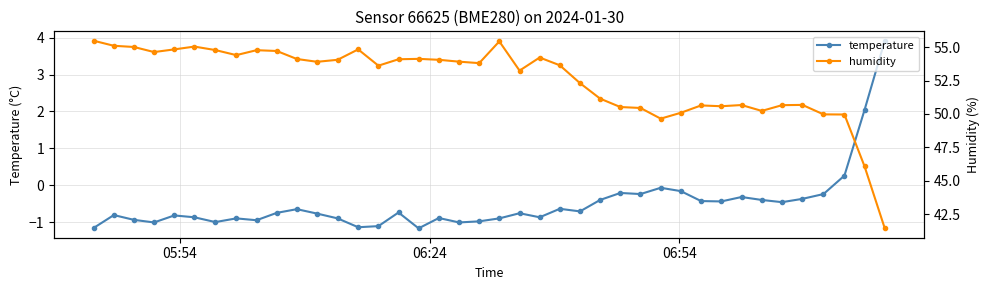

True or false: temperature has more than 0 interior local peaks.

True